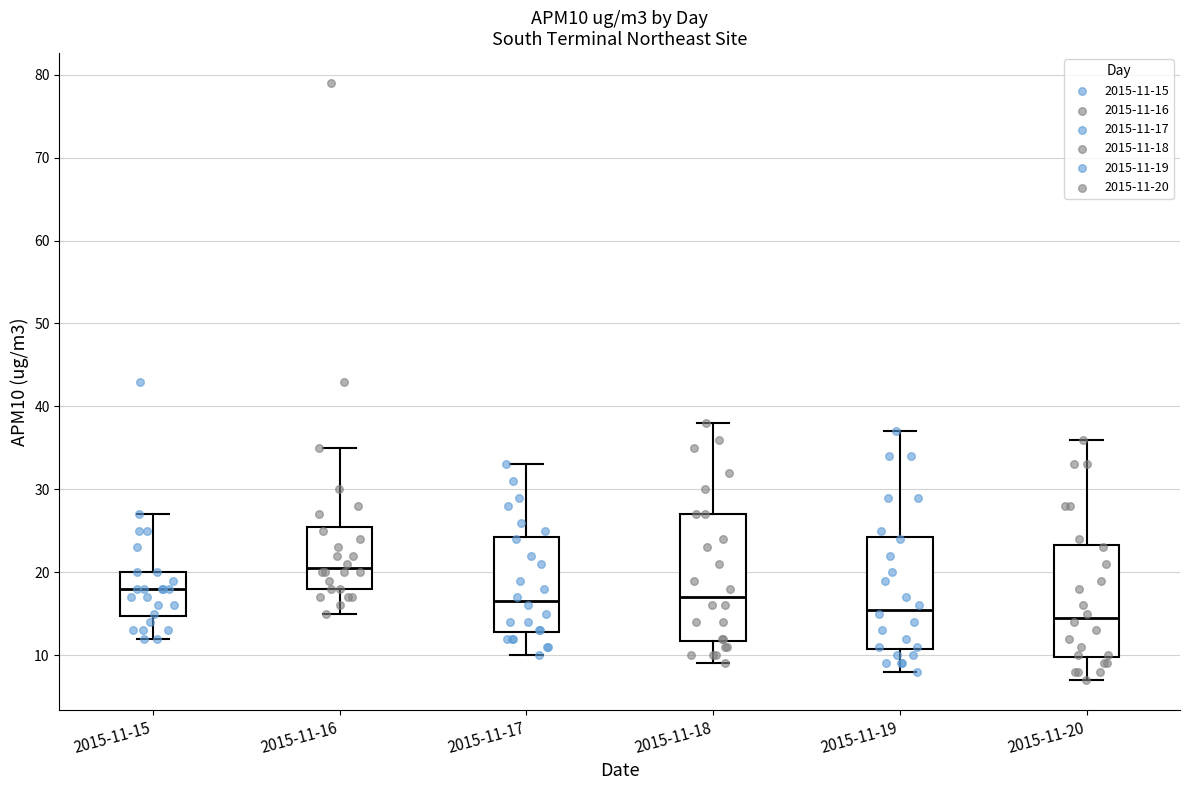

Which box has the highest median line?

2015-11-16